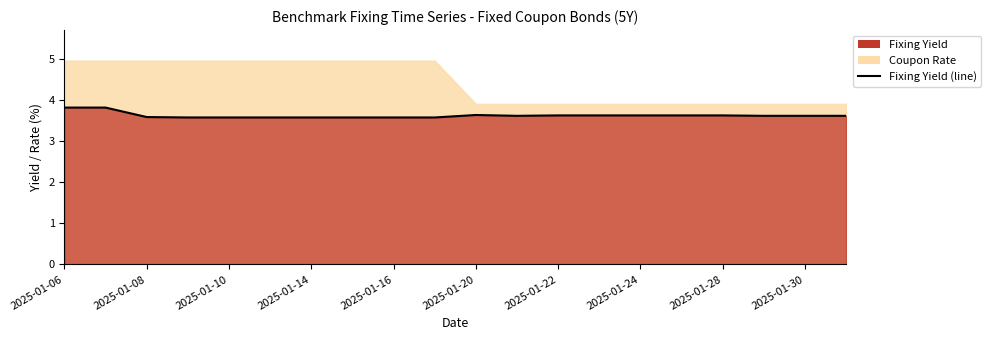

Between 2025-01-24 and 2025-01-16, which is larger?

2025-01-24